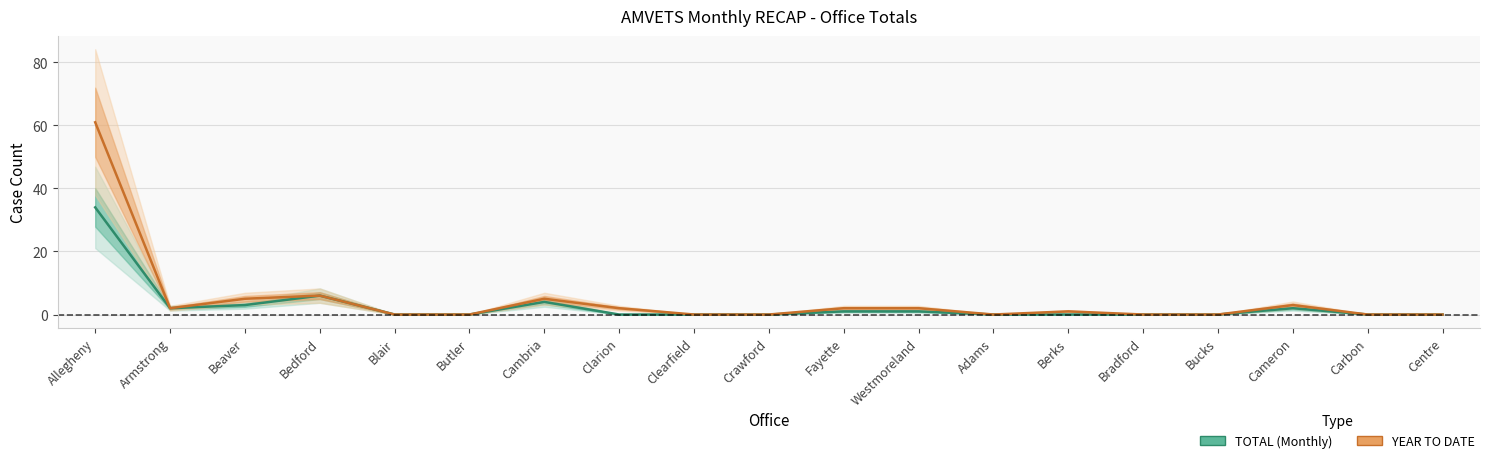

Where is YEAR TO DATE nearest to the value 30?

Bedford